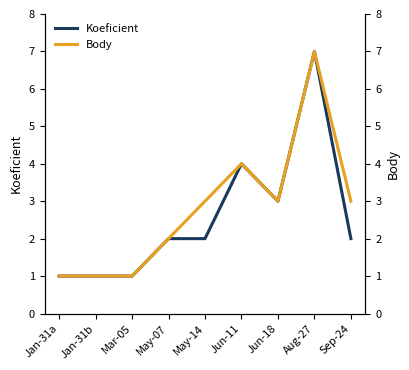

List the labels in order of Koeficient value, smallest first.

Jan-31a, Jan-31b, Mar-05, May-07, May-14, Sep-24, Jun-18, Jun-11, Aug-27